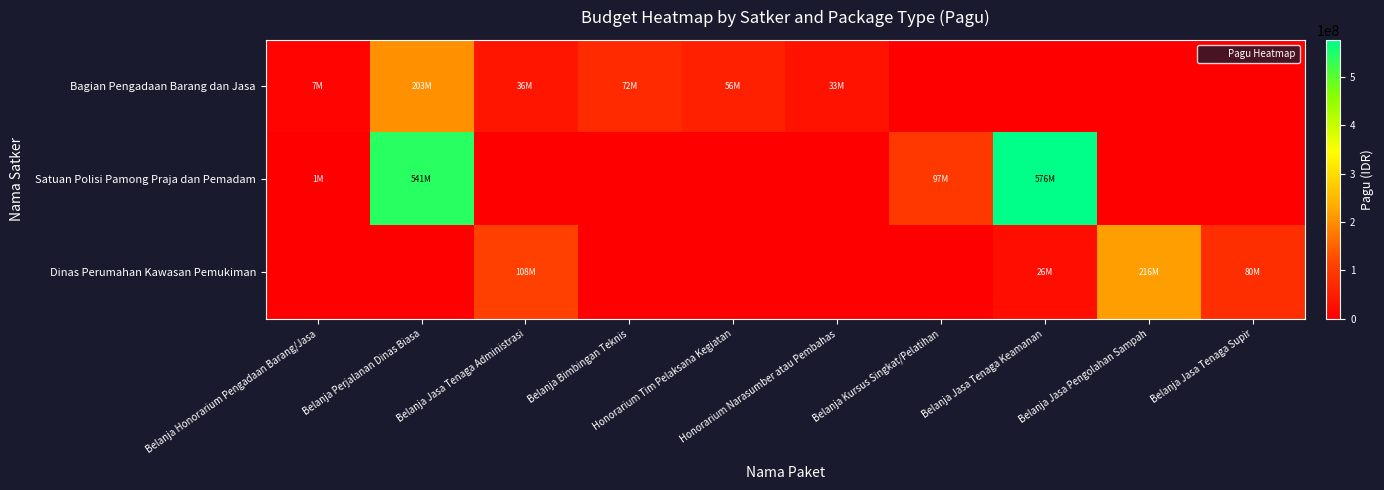

What is the total value across all series at Honorarium Narasumber atau Pembahas?

33300000